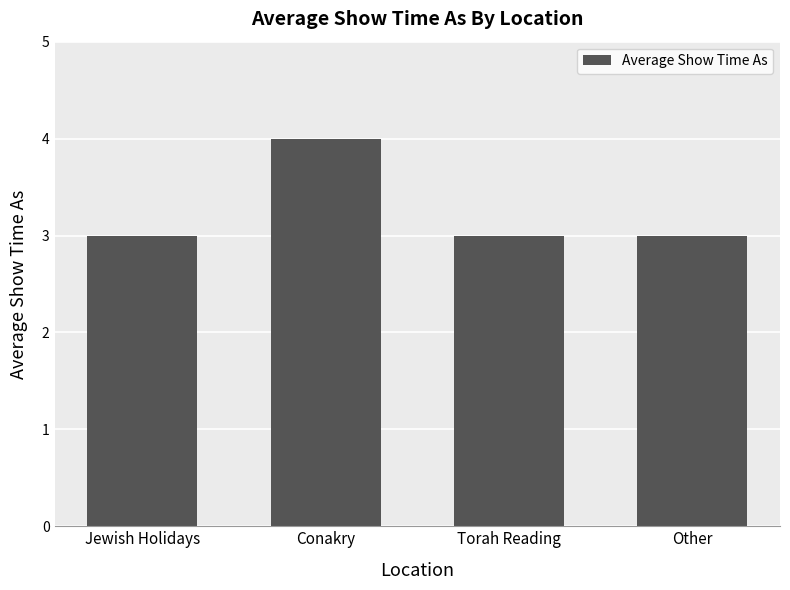

Between Conakry and Other, which is larger?

Conakry